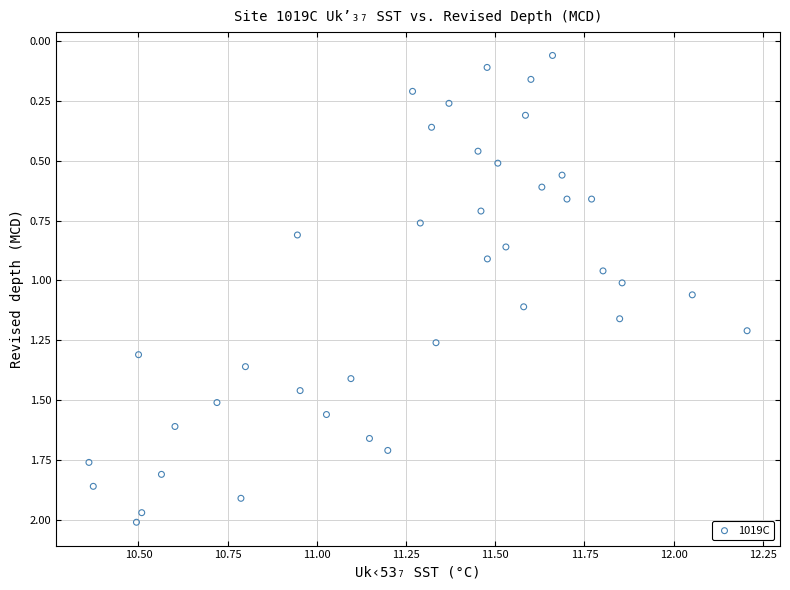

How many data points are displayed?

40